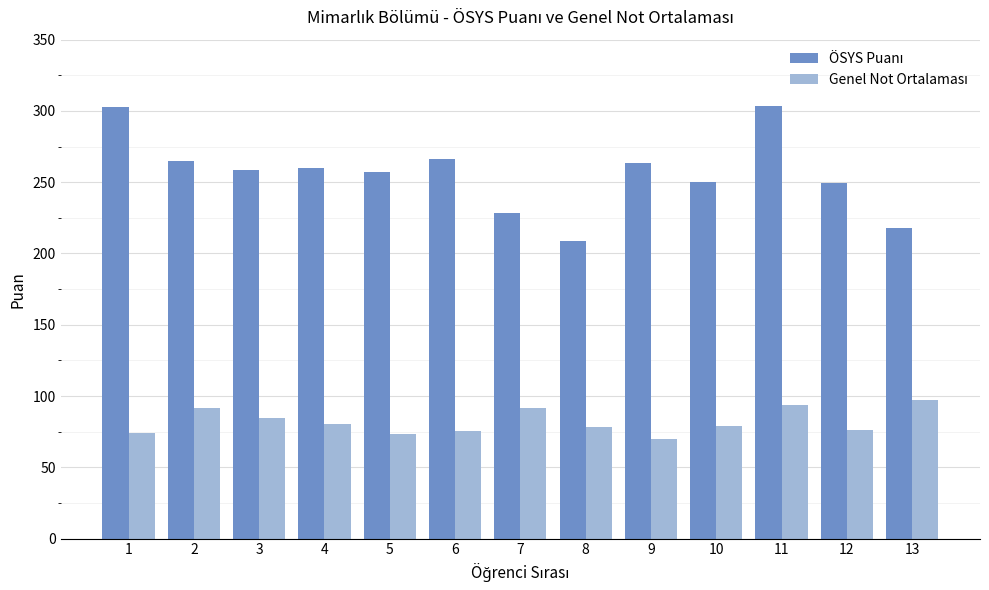

What is the maximum value shown in the chart?

303.3